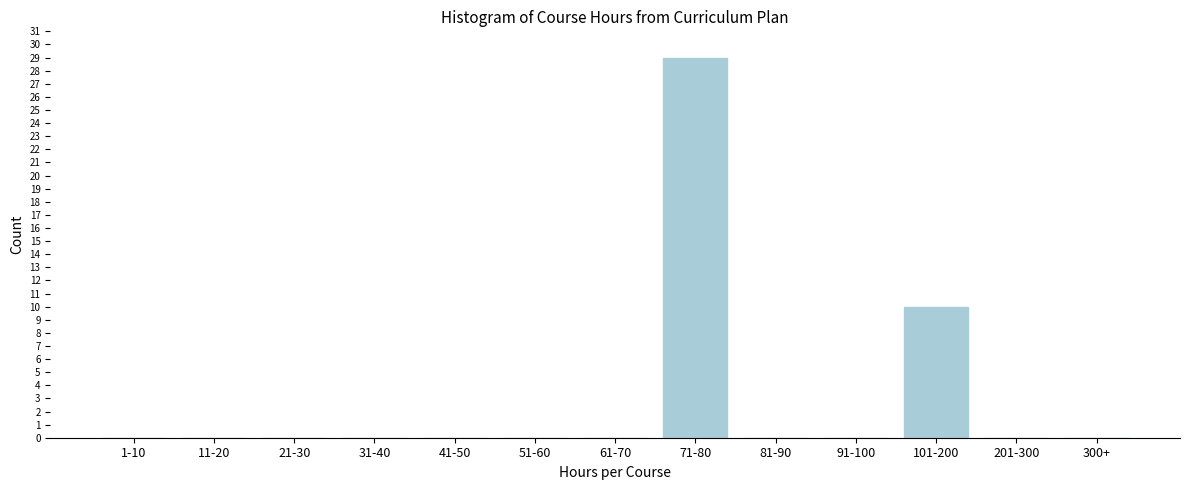

Reading left to right, list all the values displayed in this chart.

1-10=0	11-20=0	21-30=0	31-40=0	41-50=0	51-60=0	61-70=0	71-80=29	81-90=0	91-100=0	101-200=10	201-300=0	300+=0